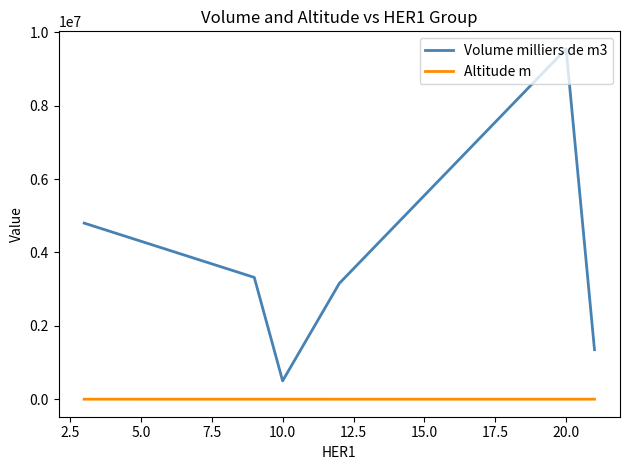

What is the maximum value shown in the chart?

9550000